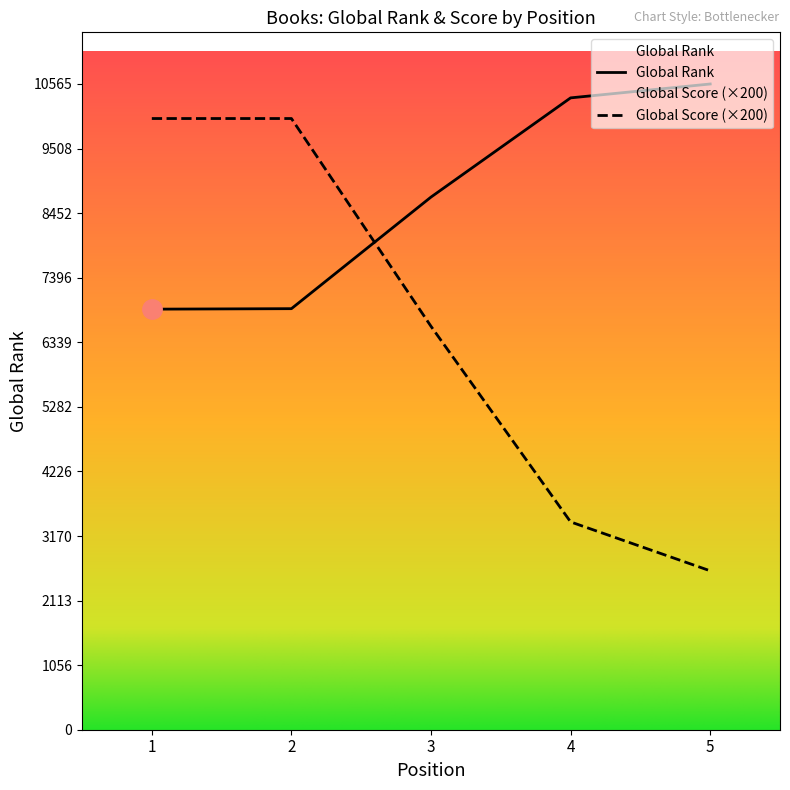

Which series has the widest spread of values?

Global Score (×200)